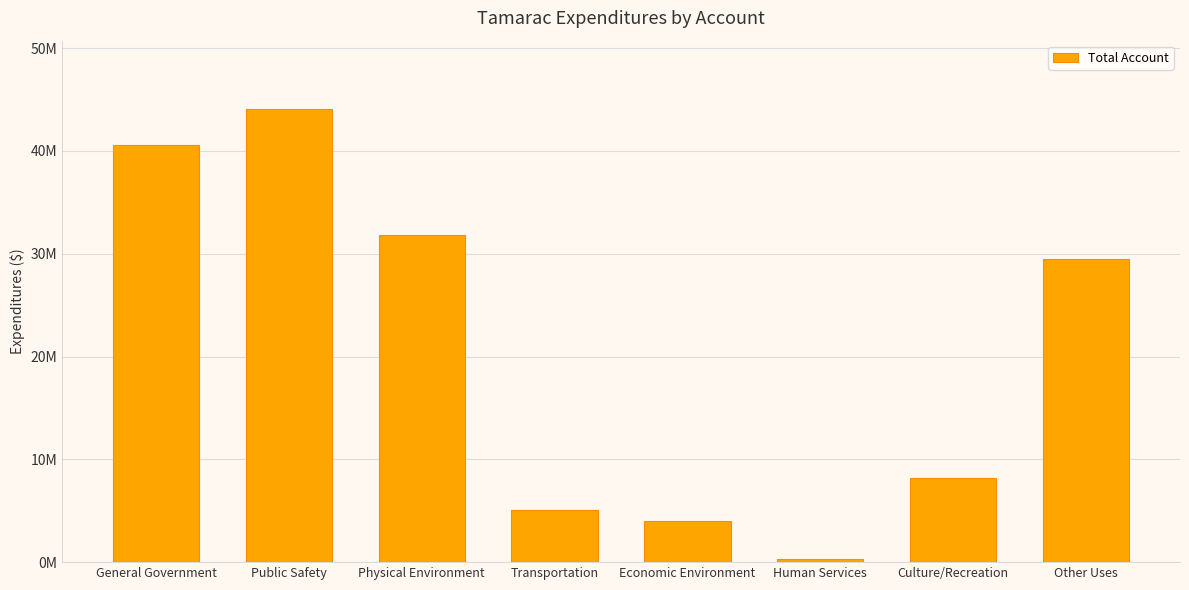

Does the chart contain stacked bars?

No